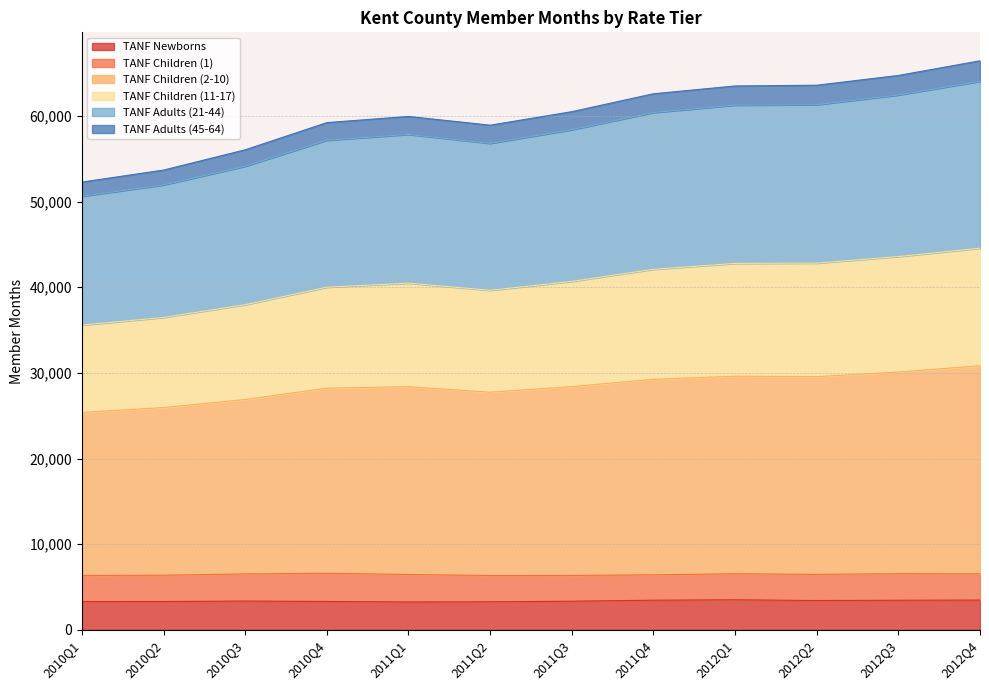

Where is the first local minimum for TANF Adults (21-44)?

2011Q2